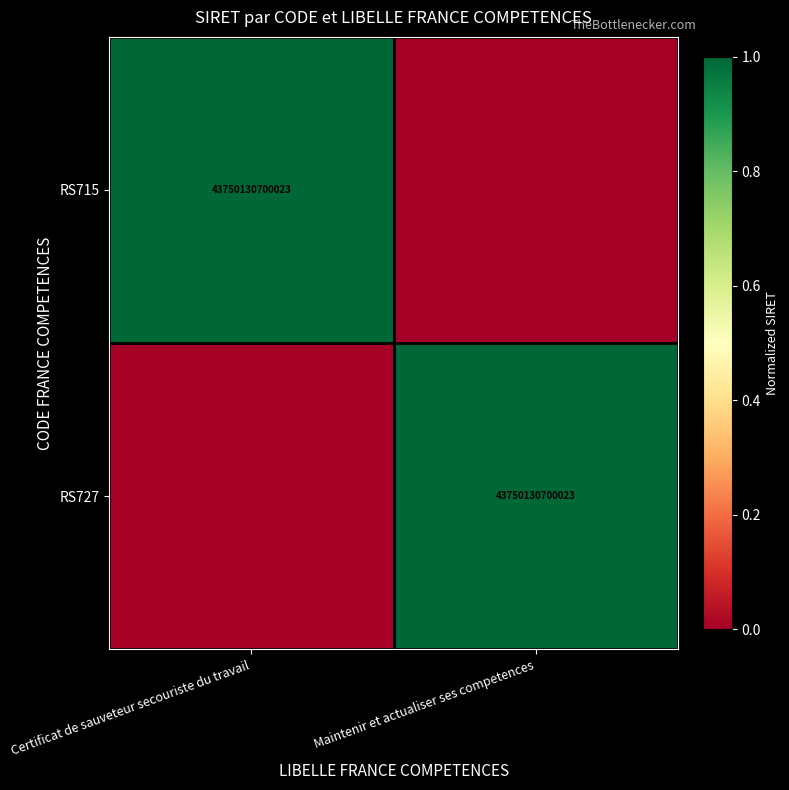

True or false: RS727 has a value of 43750130700023 at Maintenir et actualiser ses competences.

True